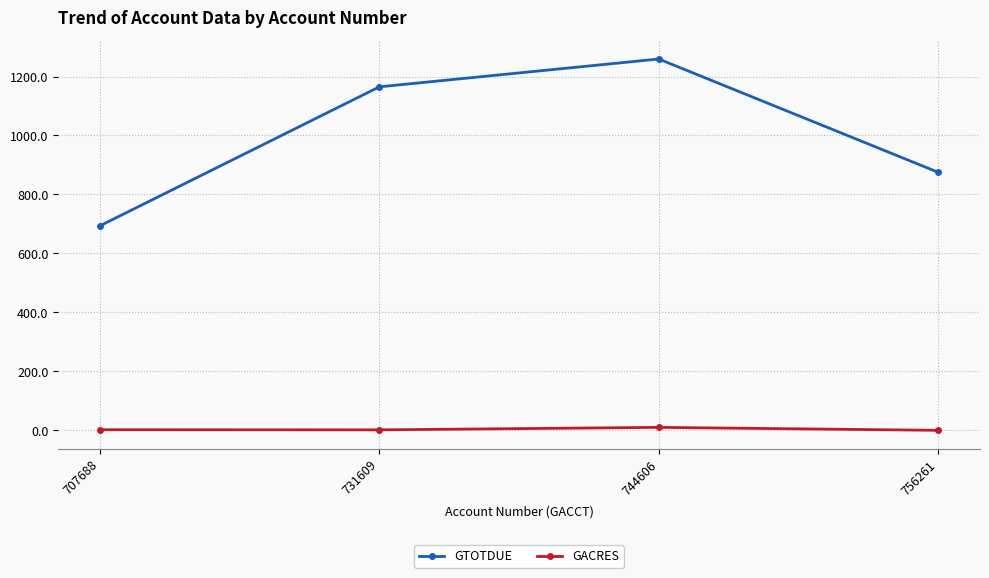

What is the sum of all GACRES values?

13.7